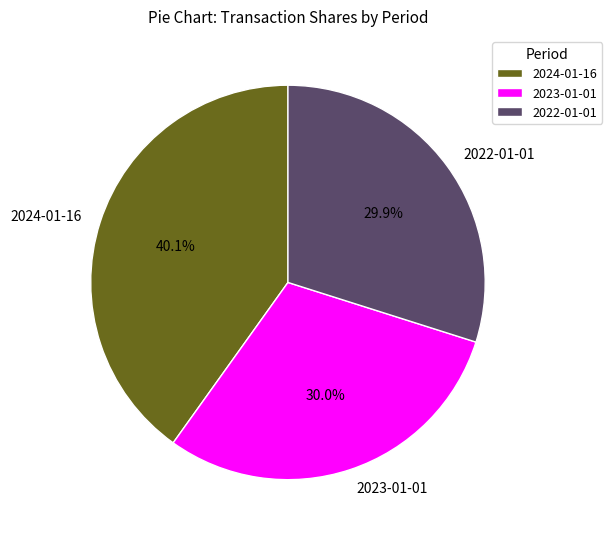

How many segments does this pie chart have?

3